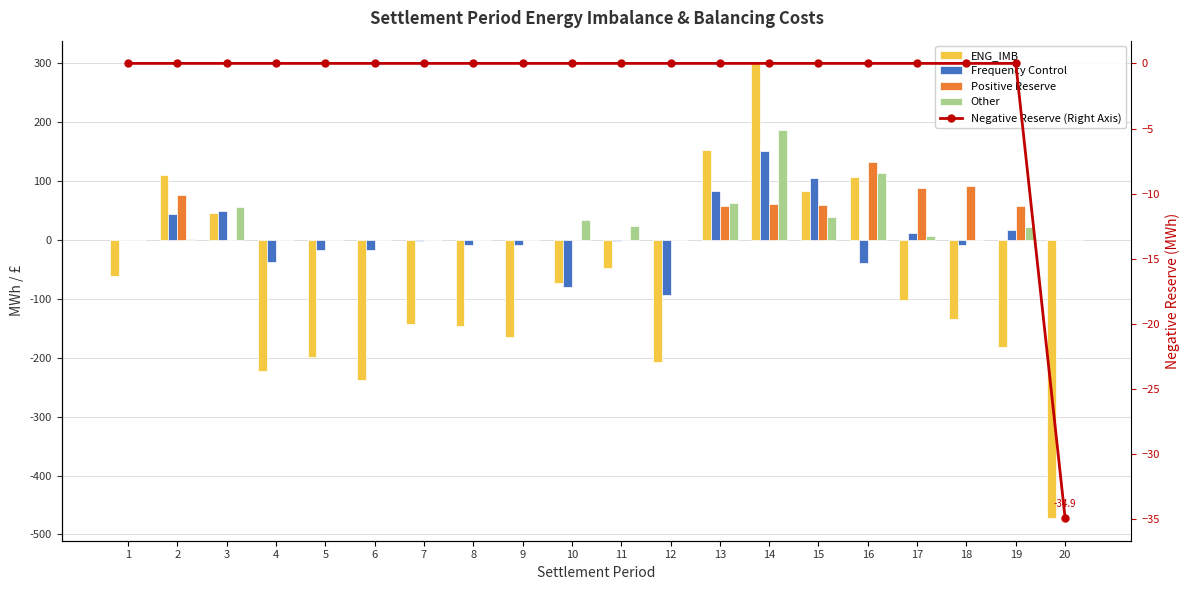

Which category has the highest value across all series?

14